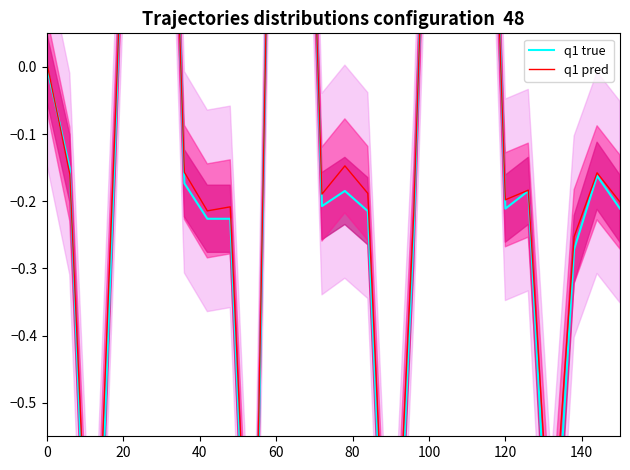

How many lines are shown in the chart?

2